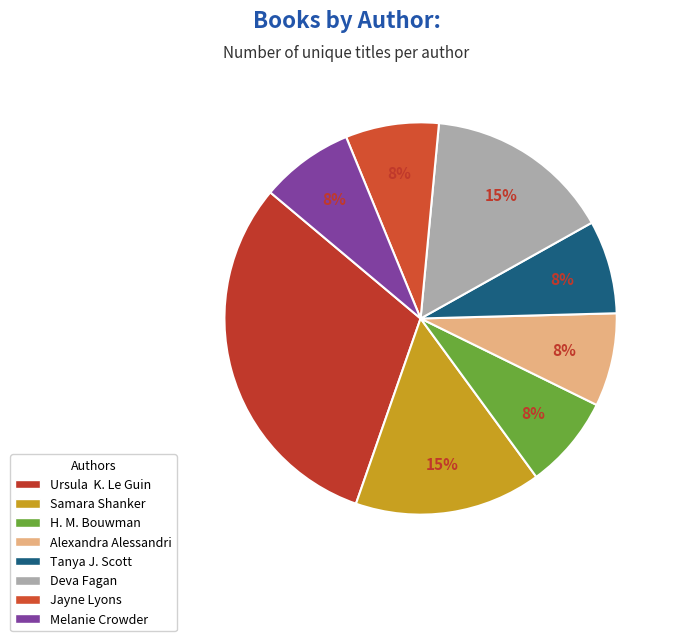

Count the number of slices in the pie.

8